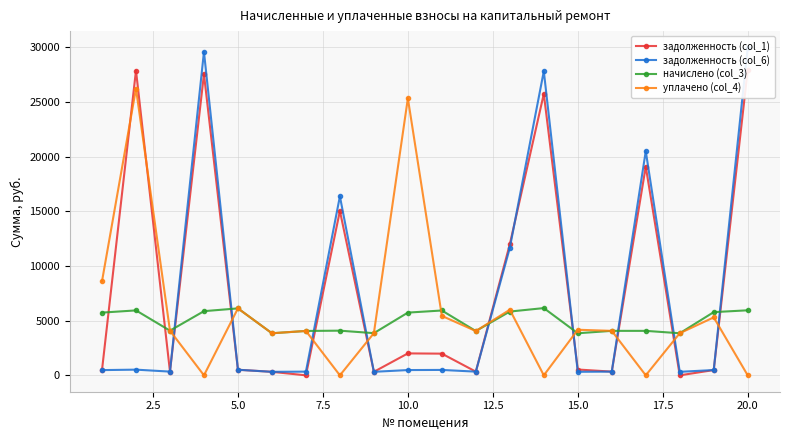

List the series in order of their overall mean, lowest first.

начислено (col_3), уплачено (col_4), задолженность (col_6), задолженность (col_1)